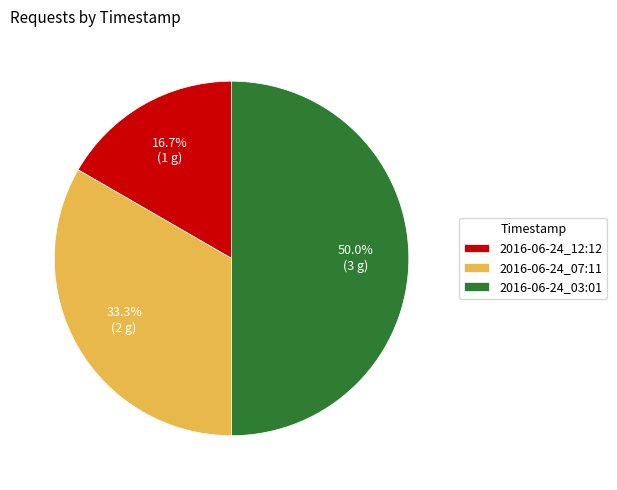

How many segments does this pie chart have?

3